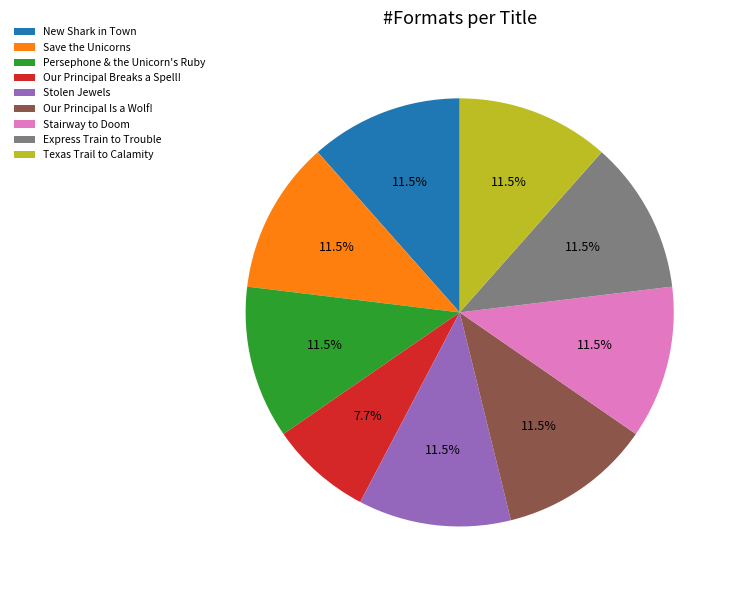

What is the ratio of the value at Stolen Jewels to the value at Texas Trail to Calamity?

1.0